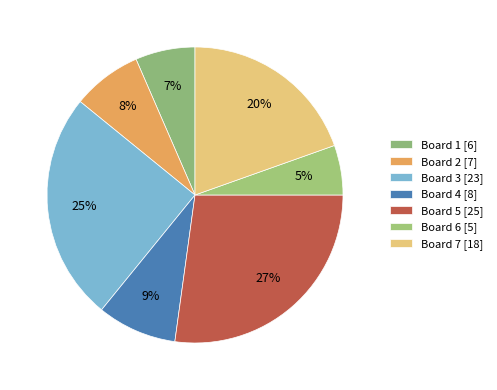

Count the number of slices in the pie.

7